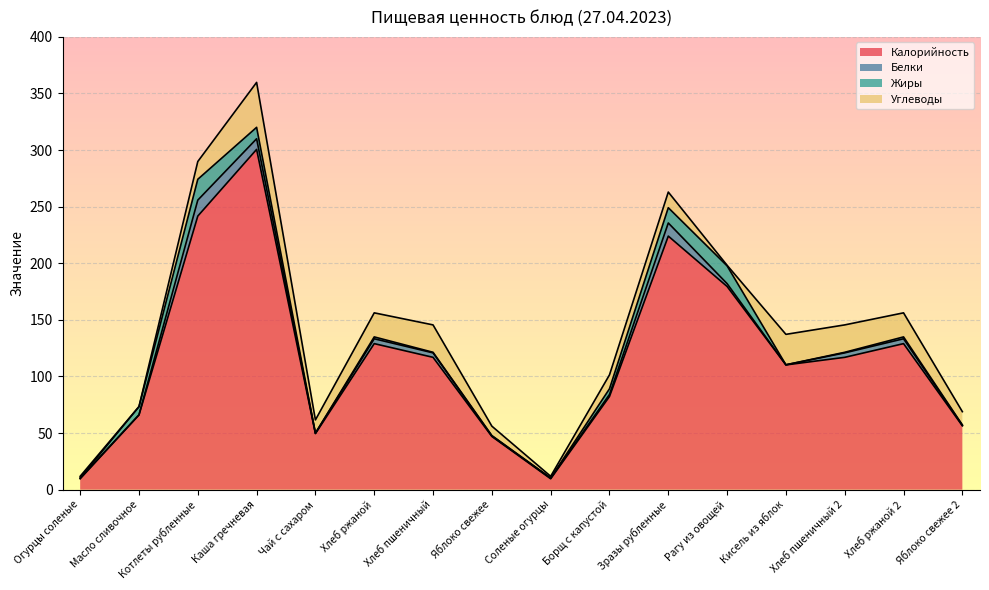

True or false: Калорийность and Белки cross at least once.

False